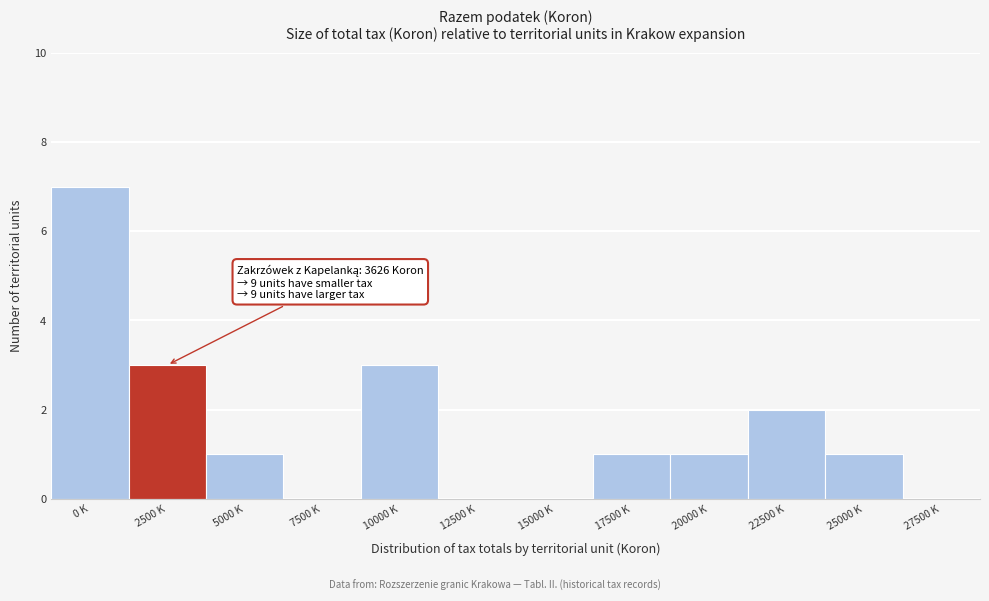

Reading left to right, what are all the values shown in this chart?

0 K=7	2500 K=3	5000 K=1	7500 K=0	10000 K=3	12500 K=0	15000 K=0	17500 K=1	20000 K=1	22500 K=2	25000 K=1	27500 K=0